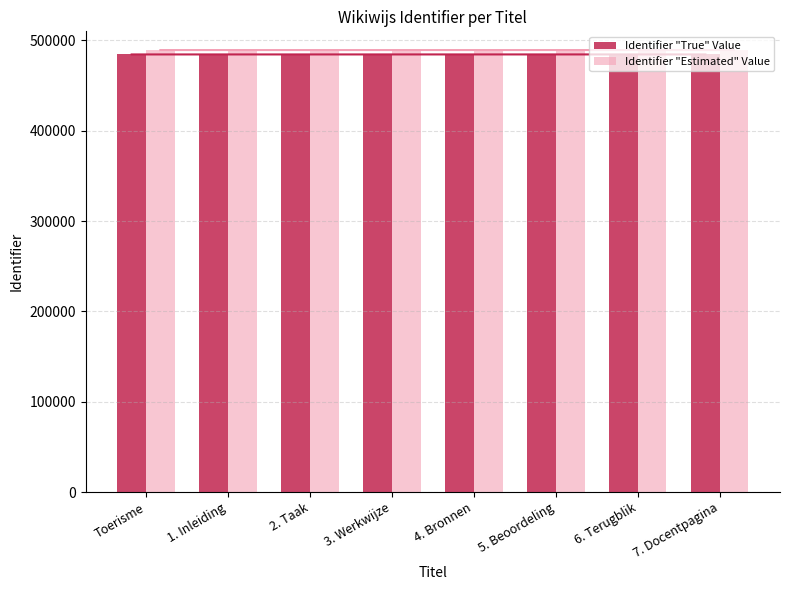

True or false: Identifier "Estimated" Value has a value of 871869.0 at 4. Bronnen.

False